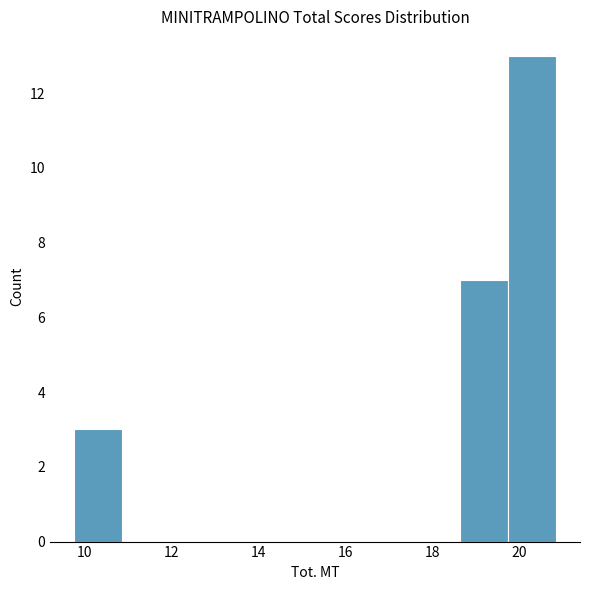

Reading left to right, transcribe this chart: for each bar, give the range it covers on the x-axis and its height. Neither the bar edges nor the heights are printed on the chart, so give them approximately, as read against the axes.

9.8 to 10.8: 3
10.8 to 12.0: 0
12.0 to 13.0: 0
13.0 to 14.2: 0
14.2 to 15.4: 0
15.4 to 16.4: 0
16.4 to 17.6: 0
17.6 to 18.6: 0
18.6 to 19.8: 7
19.8 to 20.8: 13